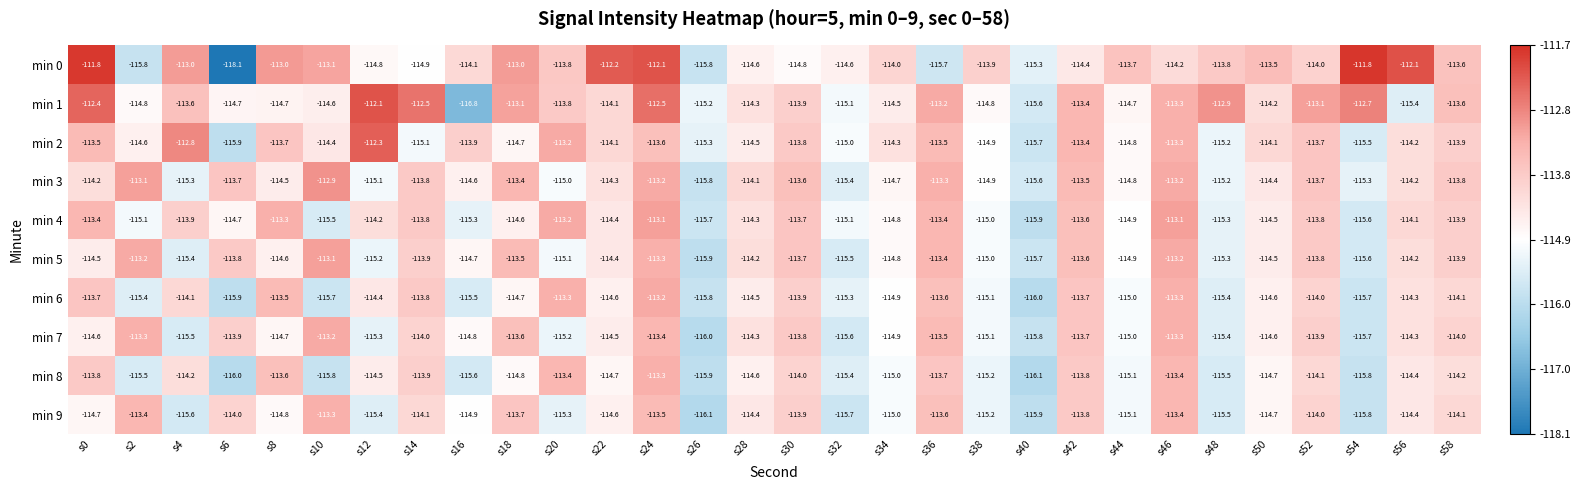

Which series has the largest range (max minus min)?

min 0